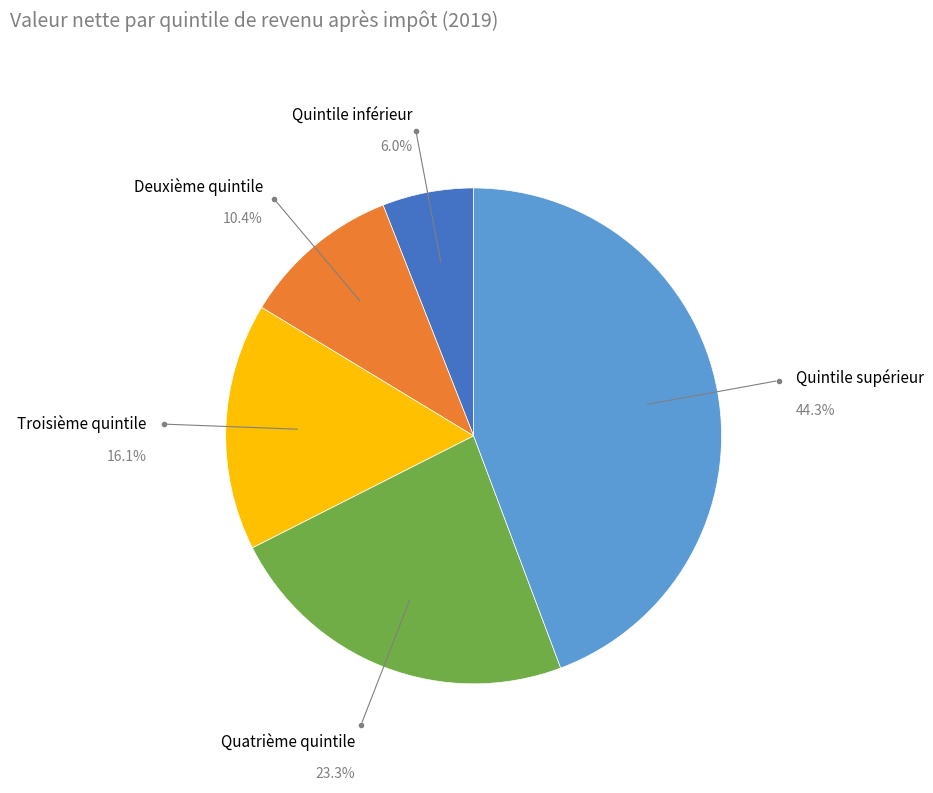

True or false: Quintile inférieur accounts for 16% of the total.

False